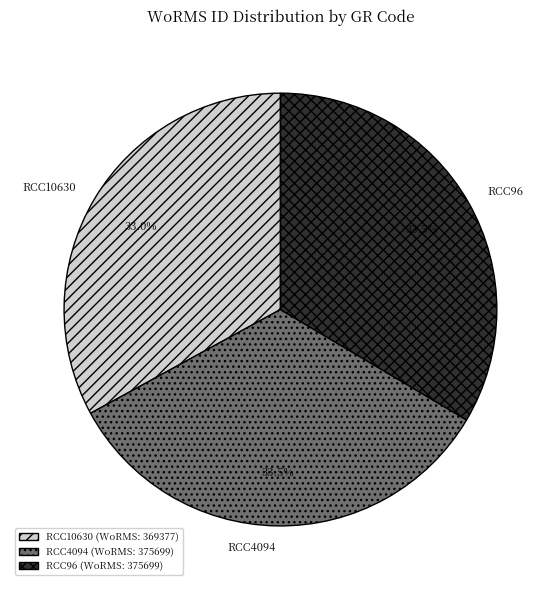

To the nearest percent, what is the average slice percentage?

33%